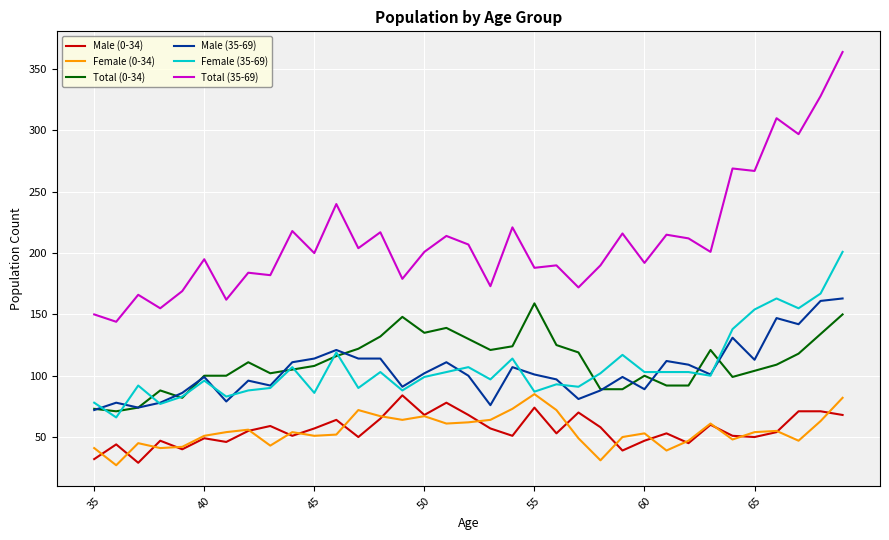

Which series has the largest total across all categories?

Total (35-69)